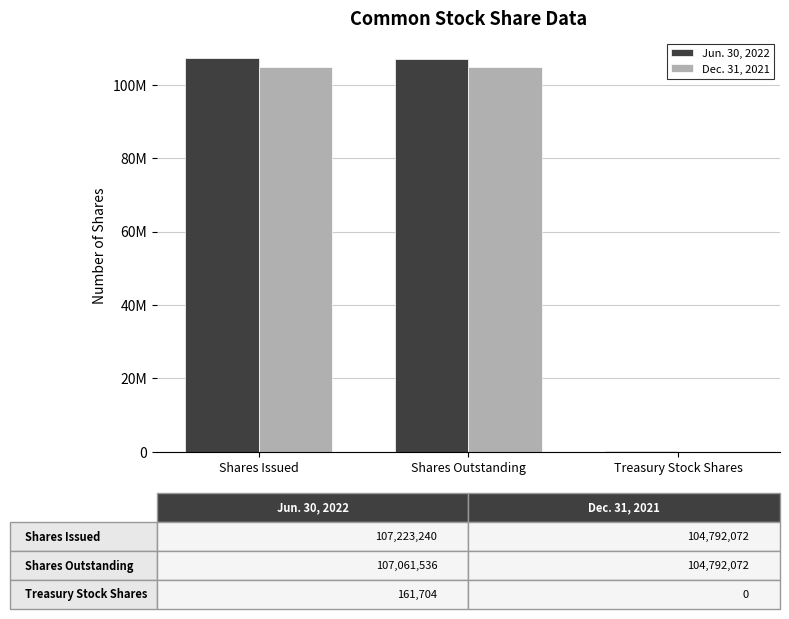

Which series has the largest range (max minus min)?

Jun. 30, 2022